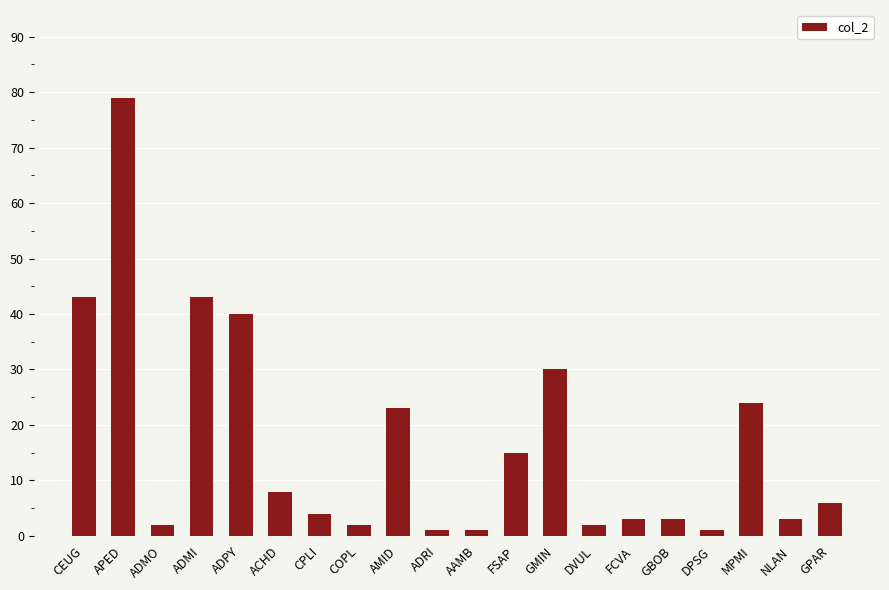

What is the minimum value shown in the chart?

1